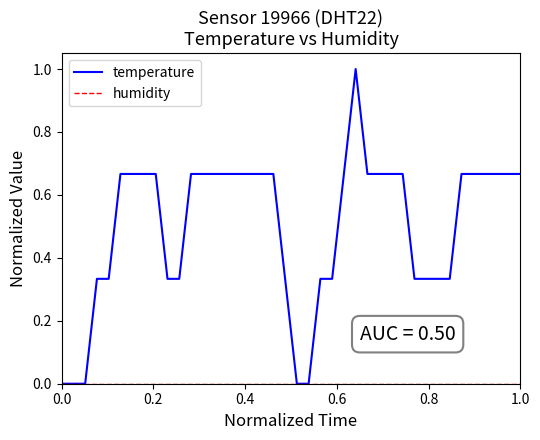

Which series has the largest range (max minus min)?

temperature